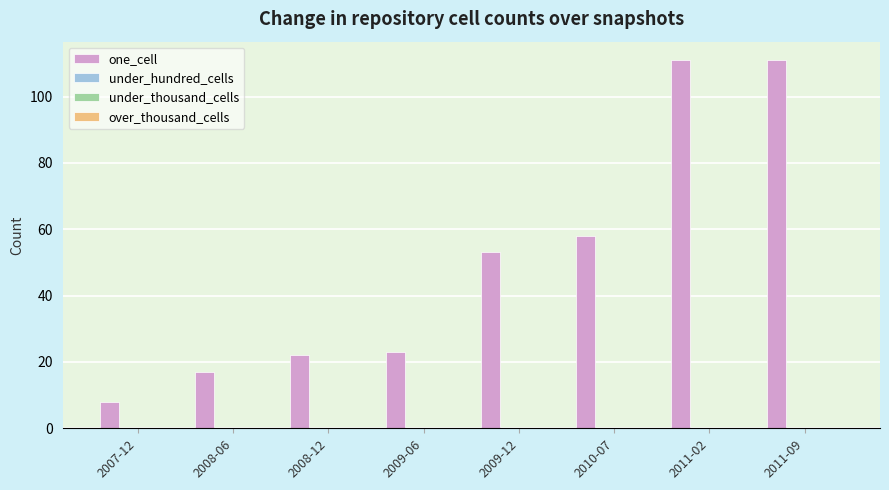

Reading left to right, what are all the values shown in this chart?

8	17	22	23	53	58	111	111